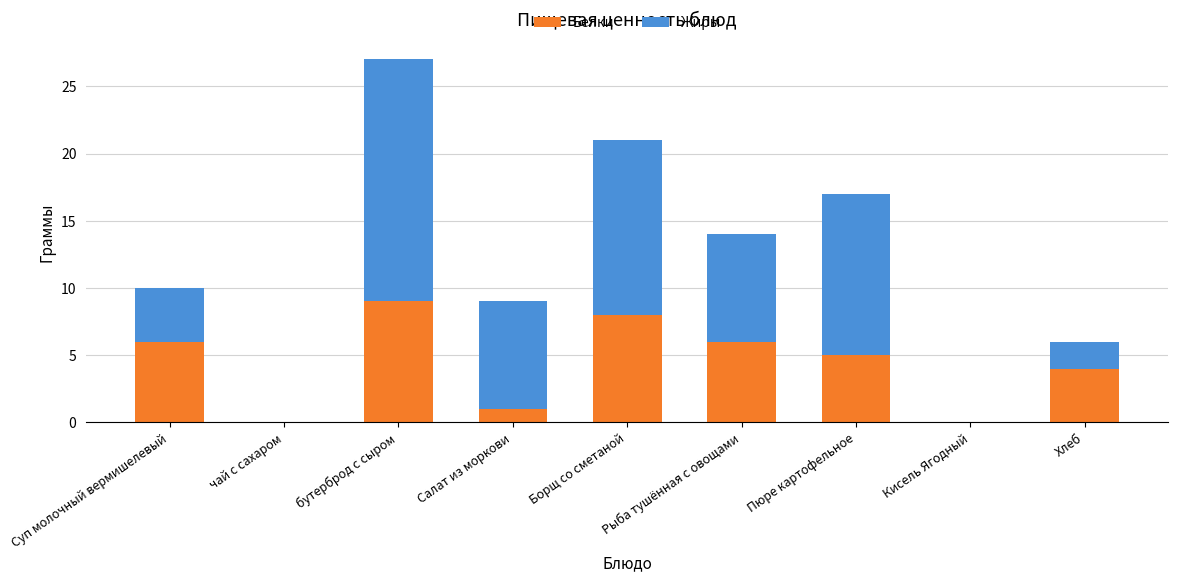

At which category is the sum across all series the highest?

бутерброд с сыром